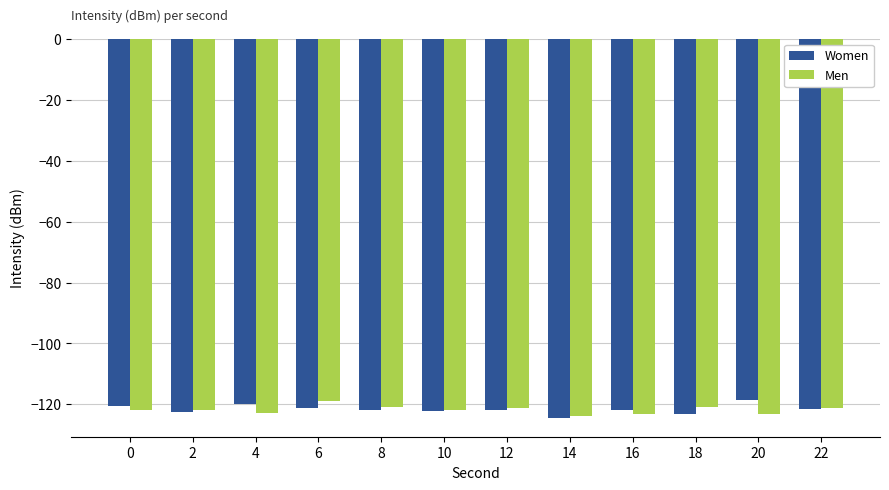

The value of Women at 18 is -211.2. True or false?

False